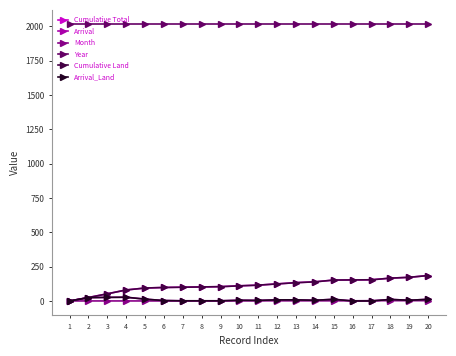

Which has a higher value, 3 or 20?

20